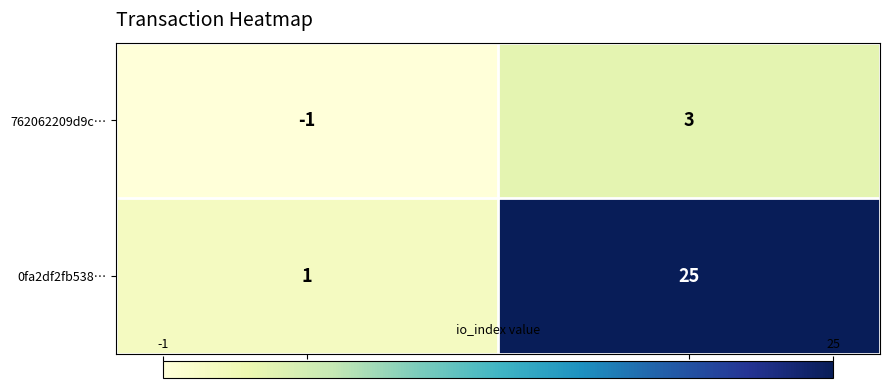

At which label does 762062209d9c… reach its peak?

io_index